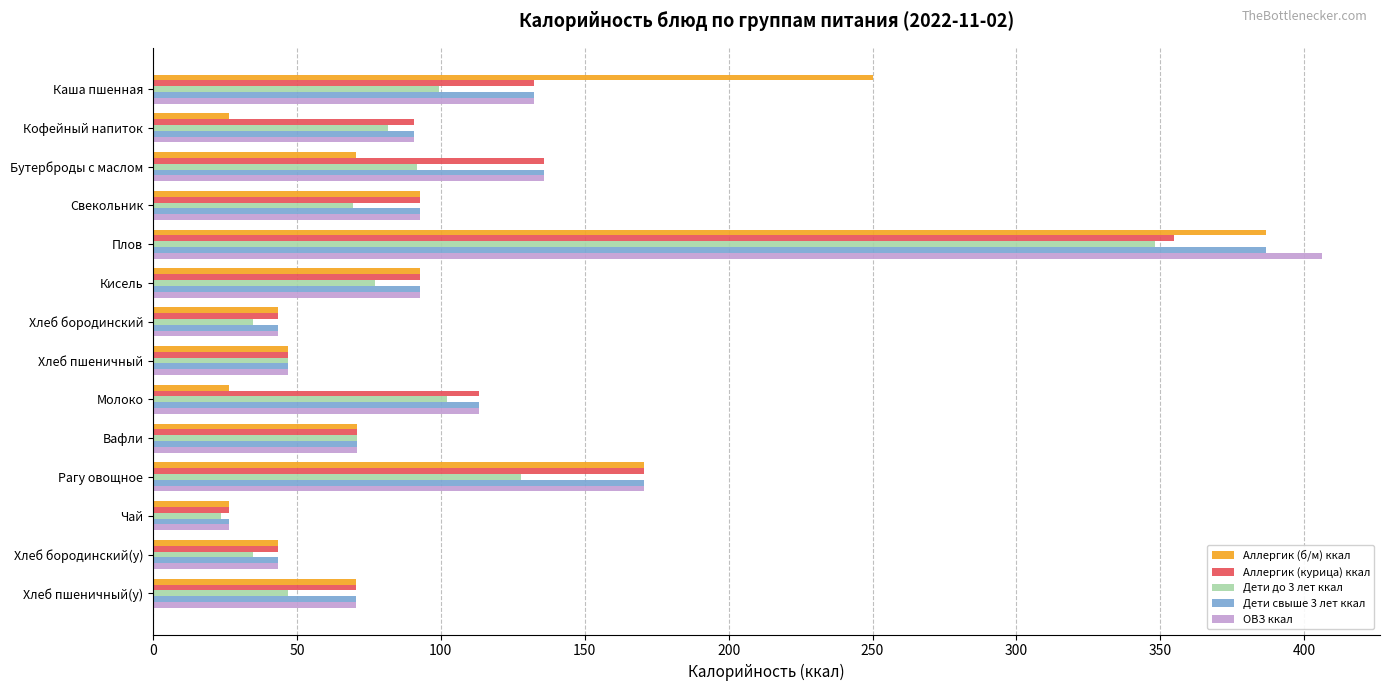

At which category is the sum across all series the highest?

Плов